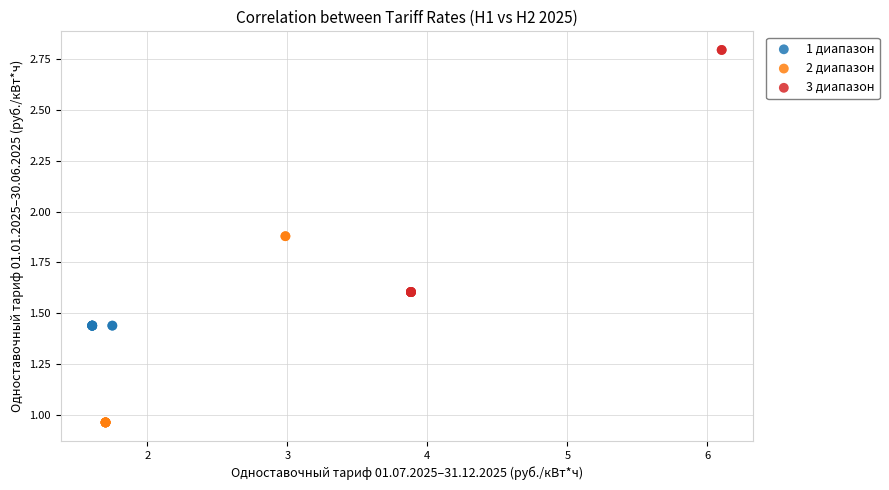

Which series reaches the maximum Y coordinate?

3 диапазон